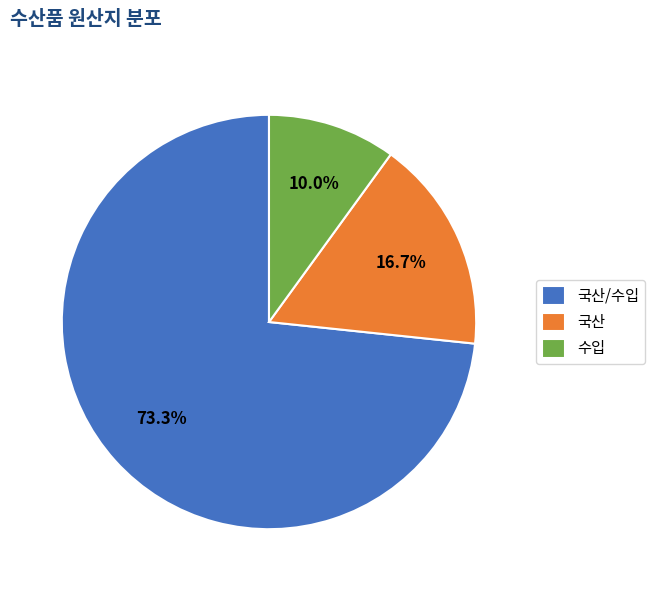

How many slices are in this pie chart?

3